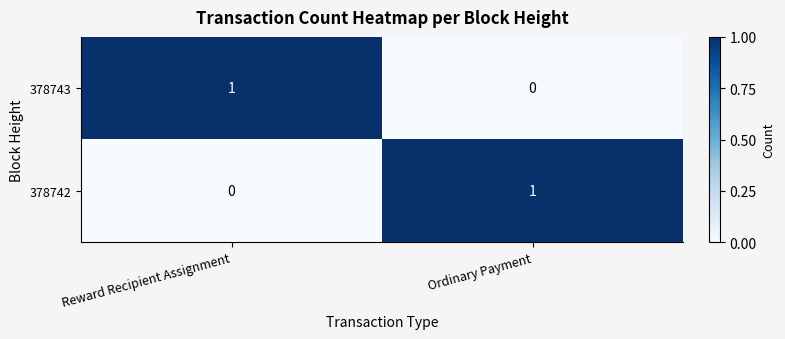

At Reward Recipient Assignment, list the series in order from largest to smallest.

378743, 378742